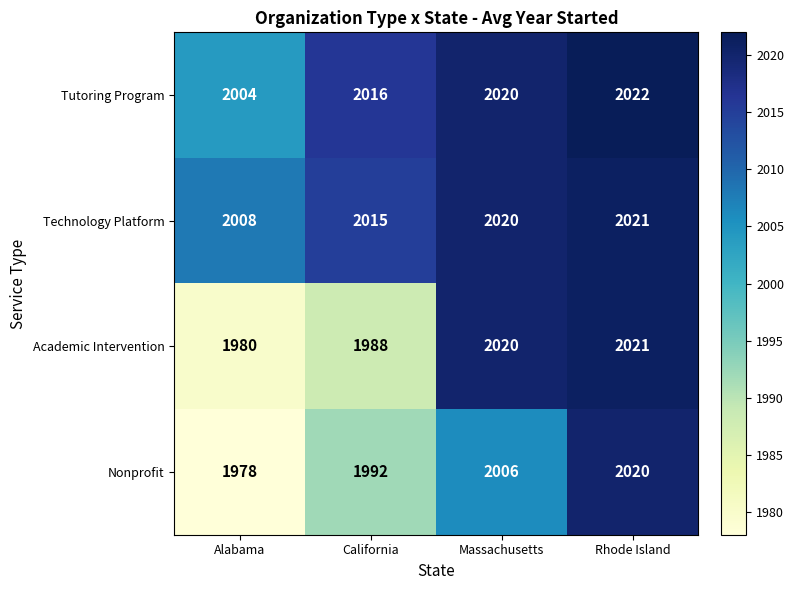

Which series has the widest spread of values?

Nonprofit